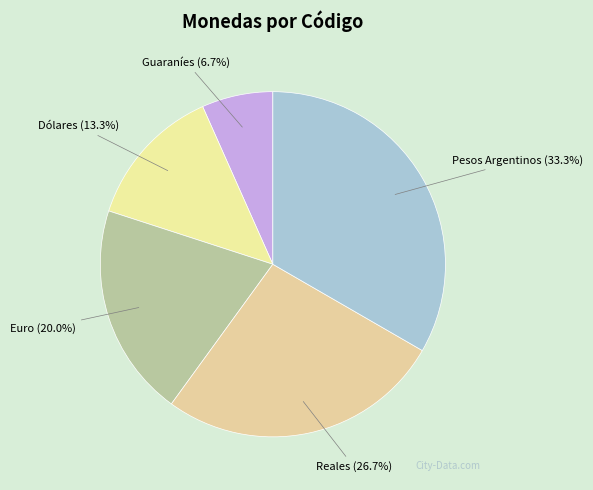

How many segments does this pie chart have?

5